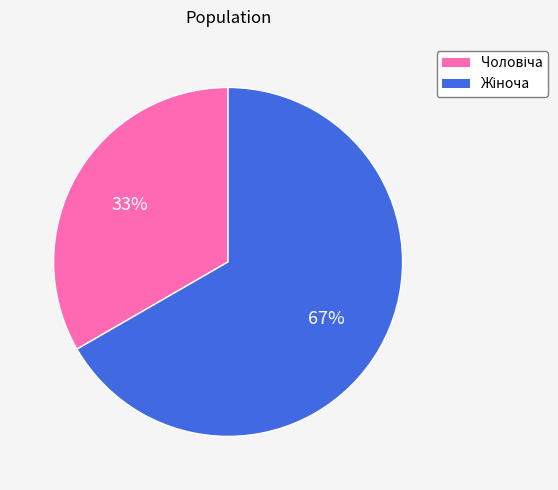

To the nearest percent, what is the average slice percentage?

50%